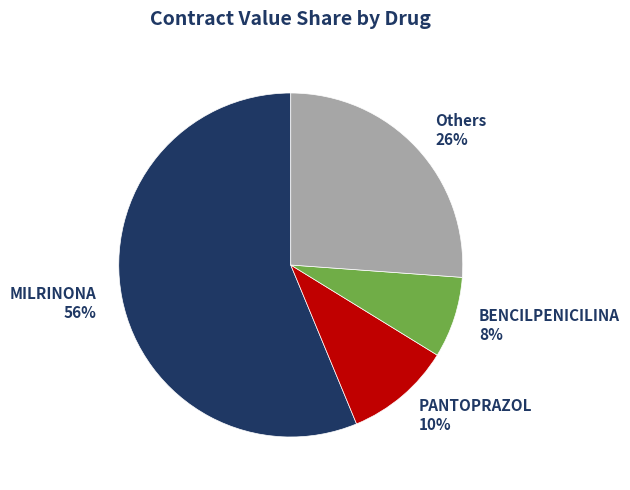

Is there any slice that represents more than half of the pie?

Yes